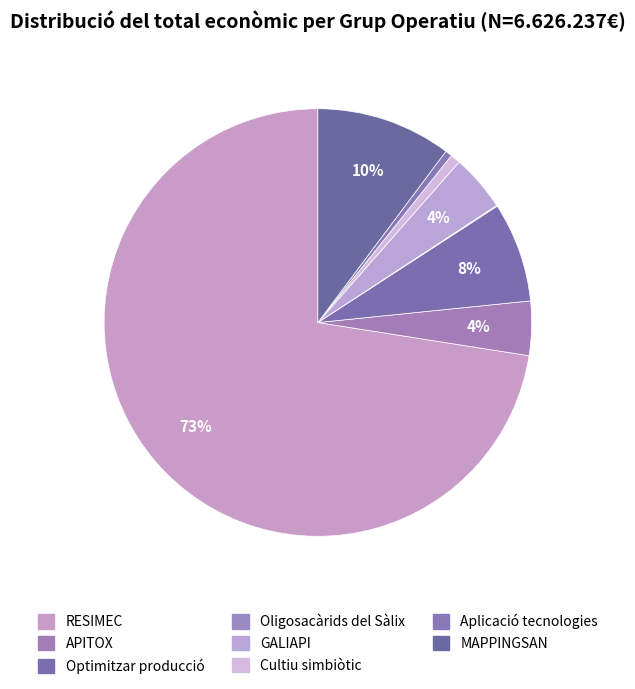

Approximately how many times larger is the value at RESIMEC compared to APITOX?

17.7